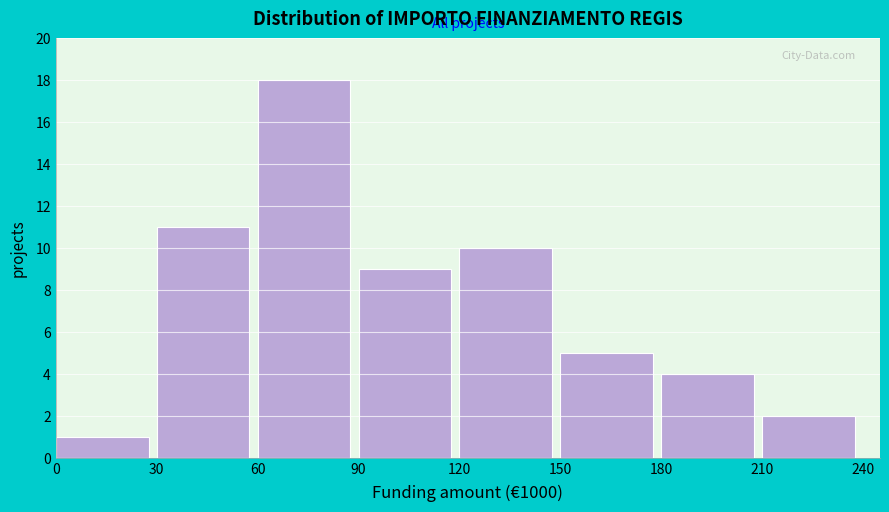

Reading left to right, transcribe this chart: for each bar, give the range it covers on the x-axis and its height. The values are not printed on the chart, so give them approximately, as read against the axis.

0 to 30: 1
30 to 60: 11
60 to 90: 18
90 to 120: 9
120 to 150: 10
150 to 180: 5
180 to 210: 4
210 to 240: 2